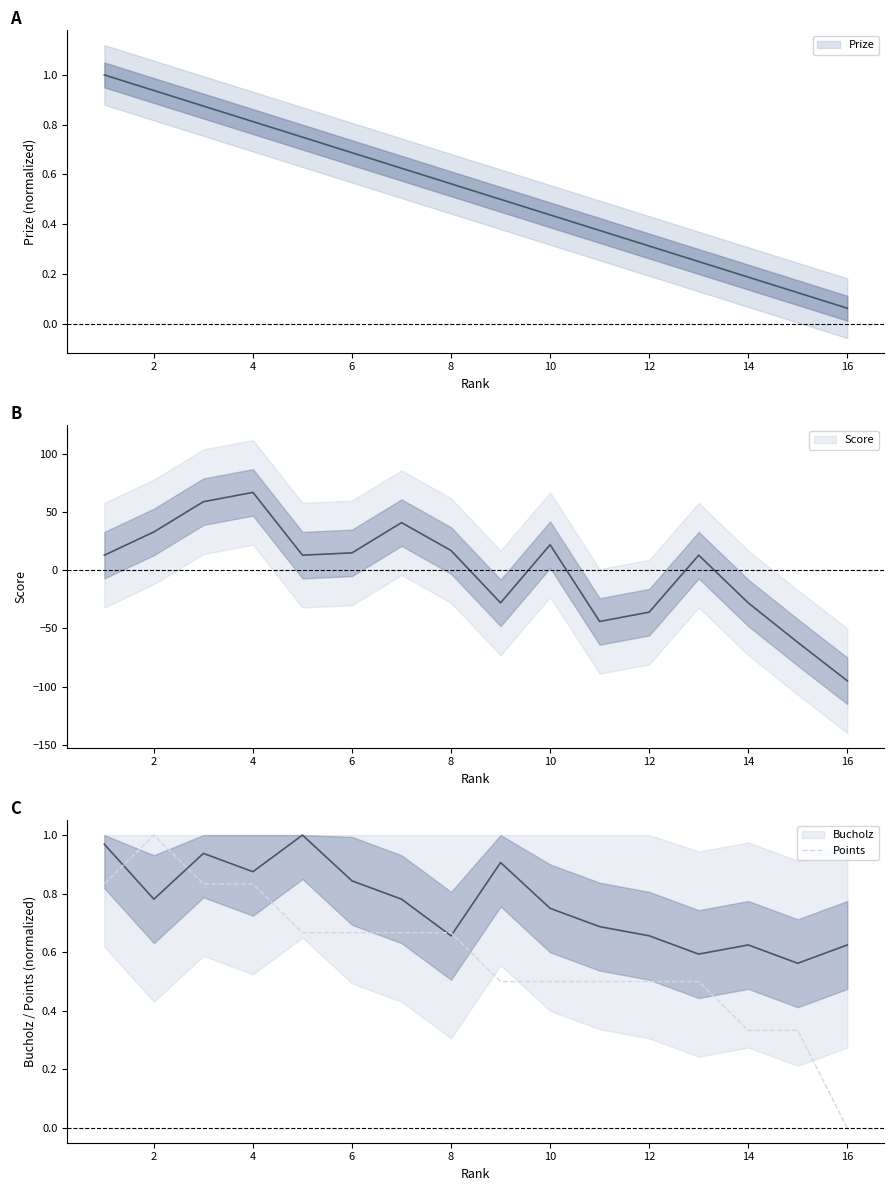

Which category has the lowest value in the Points series?

16